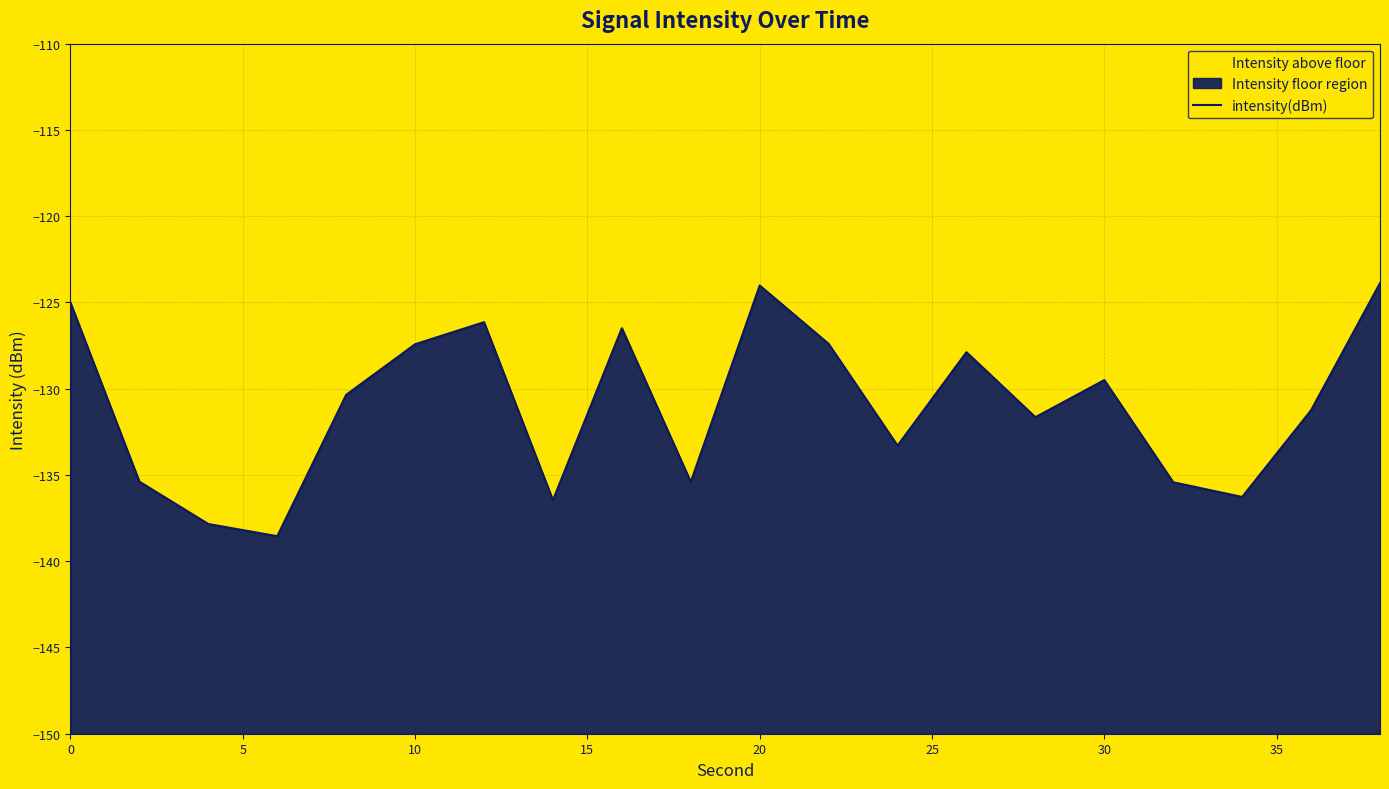

True or false: the data has more than 2 interior local peaks.

True